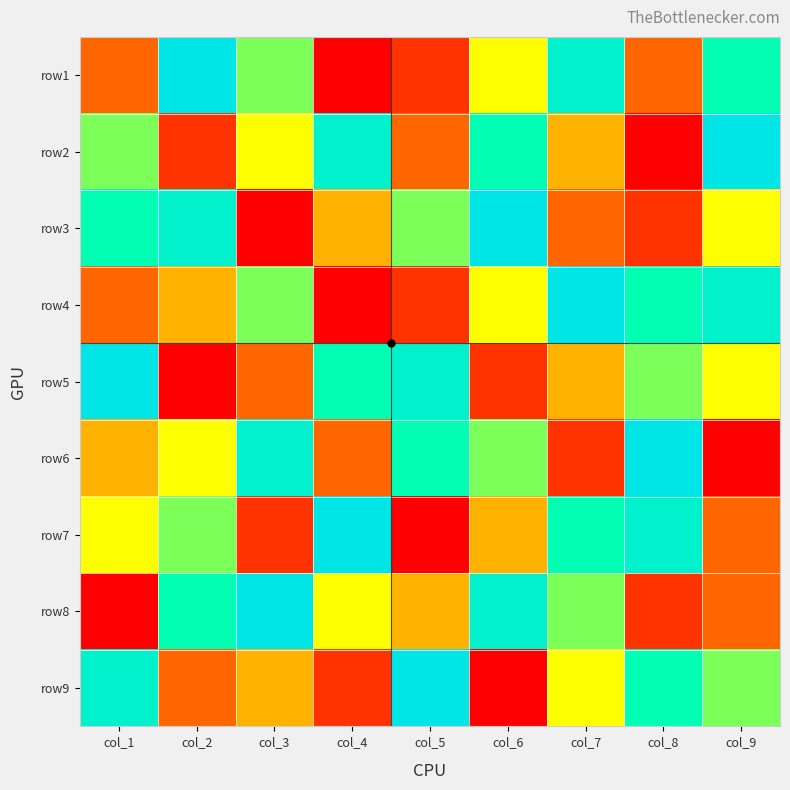

Reading left to right, transcribe all the data shown in this chart.

row1: col_1=3	col_2=9	col_3=6	col_4=1	col_5=2	col_6=5	col_7=8	col_8=3	col_9=7
row2: col_1=6	col_2=2	col_3=5	col_4=8	col_5=3	col_6=7	col_7=4	col_8=1	col_9=9
row3: col_1=7	col_2=8	col_3=1	col_4=4	col_5=6	col_6=9	col_7=3	col_8=2	col_9=5
row4: col_1=3	col_2=4	col_3=6	col_4=1	col_5=2	col_6=5	col_7=9	col_8=7	col_9=8
row5: col_1=9	col_2=1	col_3=3	col_4=7	col_5=8	col_6=2	col_7=4	col_8=6	col_9=5
row6: col_1=4	col_2=5	col_3=8	col_4=3	col_5=7	col_6=6	col_7=2	col_8=9	col_9=1
row7: col_1=5	col_2=6	col_3=2	col_4=9	col_5=1	col_6=4	col_7=7	col_8=8	col_9=3
row8: col_1=1	col_2=7	col_3=9	col_4=5	col_5=4	col_6=8	col_7=6	col_8=2	col_9=3
row9: col_1=8	col_2=3	col_3=4	col_4=2	col_5=9	col_6=1	col_7=5	col_8=7	col_9=6